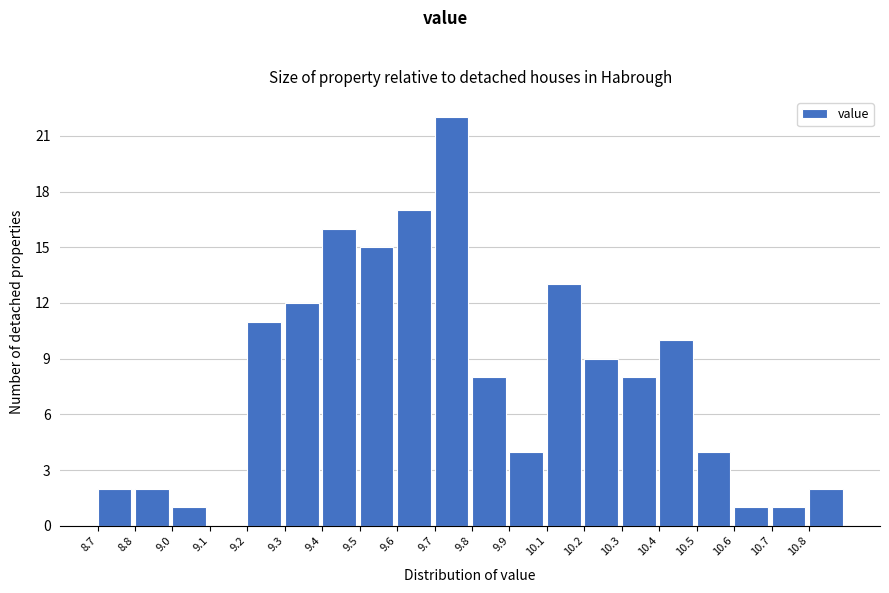

Reading left to right, what are all the values shown in this chart?

8.7=2	8.8=2	9.0=1	9.1=0	9.2=11	9.3=12	9.4=16	9.5=15	9.6=17	9.7=22	9.8=8	9.9=4	10.1=13	10.2=9	10.3=8	10.4=10	10.5=4	10.6=1	10.7=1	10.8=2